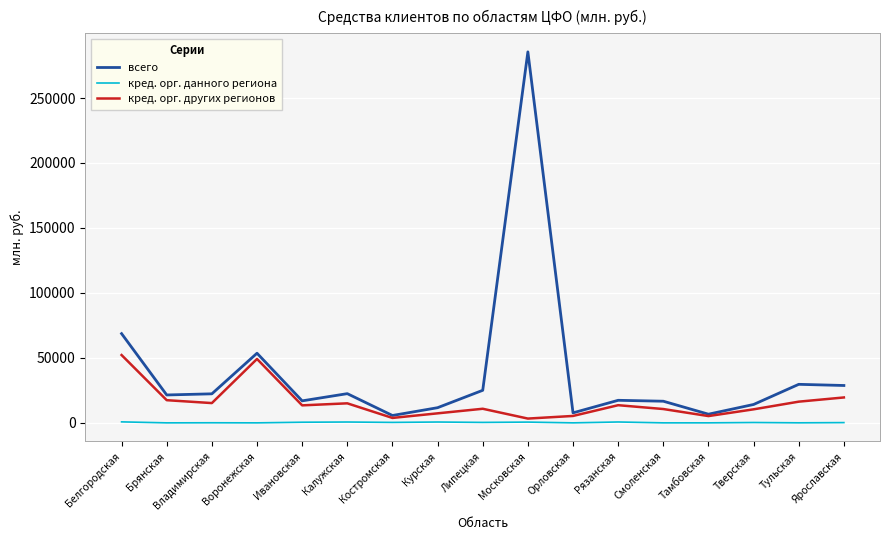

True or false: всего and кред. орг. данного региона cross at least once.

False